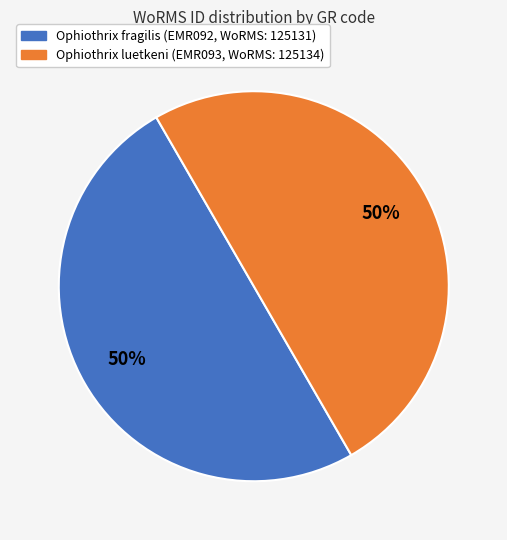

To the nearest percent, what is the average slice percentage?

50%